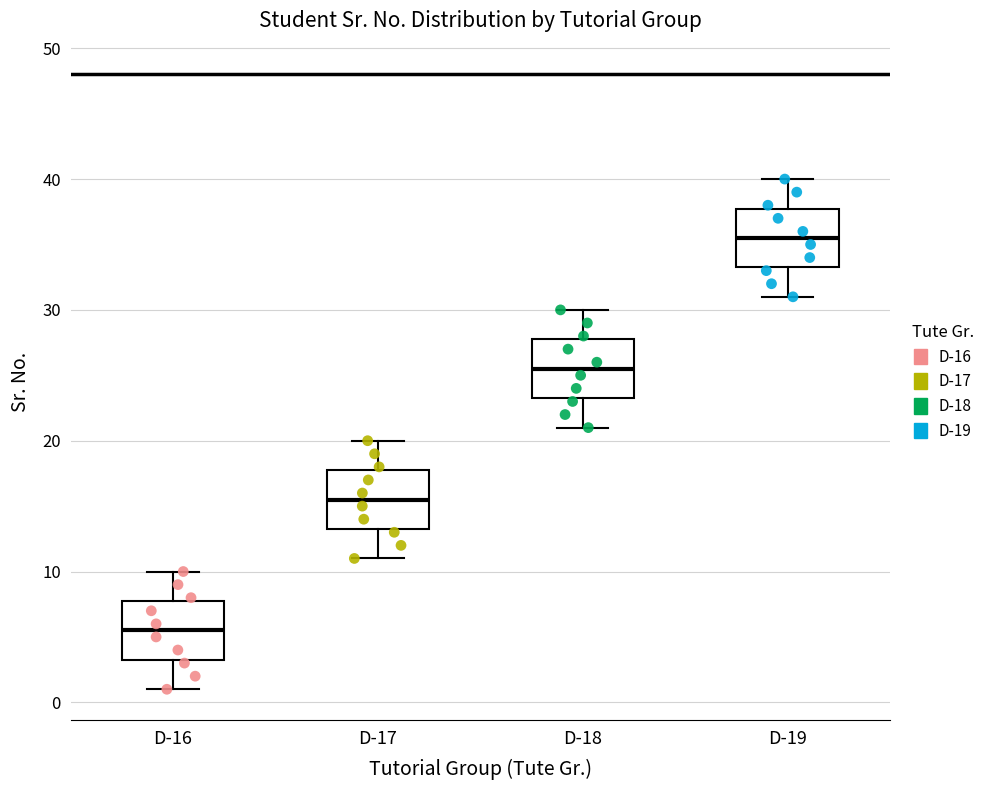

Reading left to right, read every box against the y-axis: the position of its median line, the range the box covers, and the ends of its whiskers. The values are not printed on the chart, so give them approximately, as read against the axis.

D-16: median 6, box 3 to 8, whiskers 1 to 10
D-17: median 16, box 13 to 18, whiskers 11 to 20
D-18: median 26, box 23 to 28, whiskers 21 to 30
D-19: median 36, box 33 to 38, whiskers 31 to 40